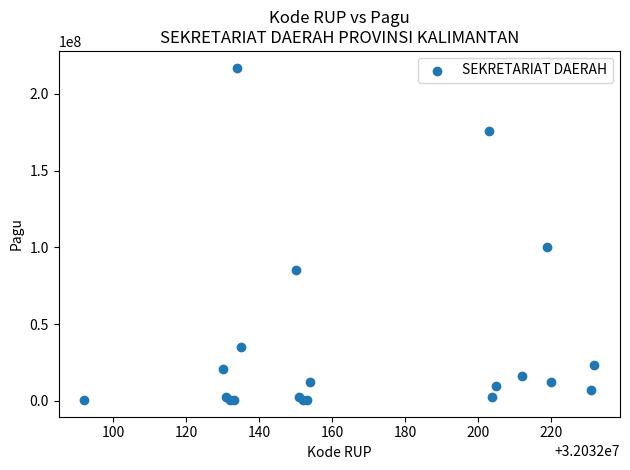

What Y value in the scatter plot is closest to 108800000?

99958000